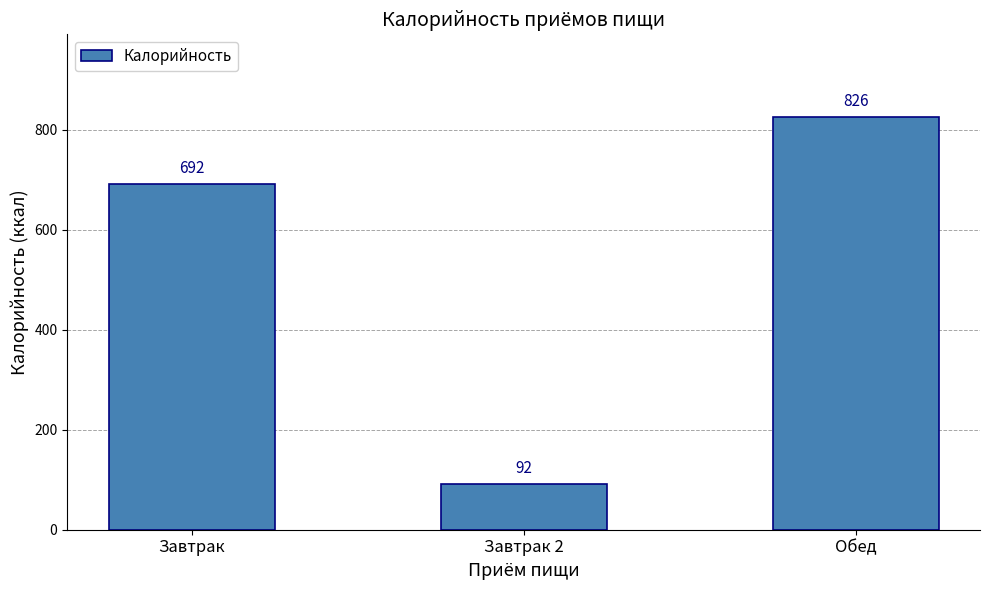

At which label is the value closest to 459?

Завтрак